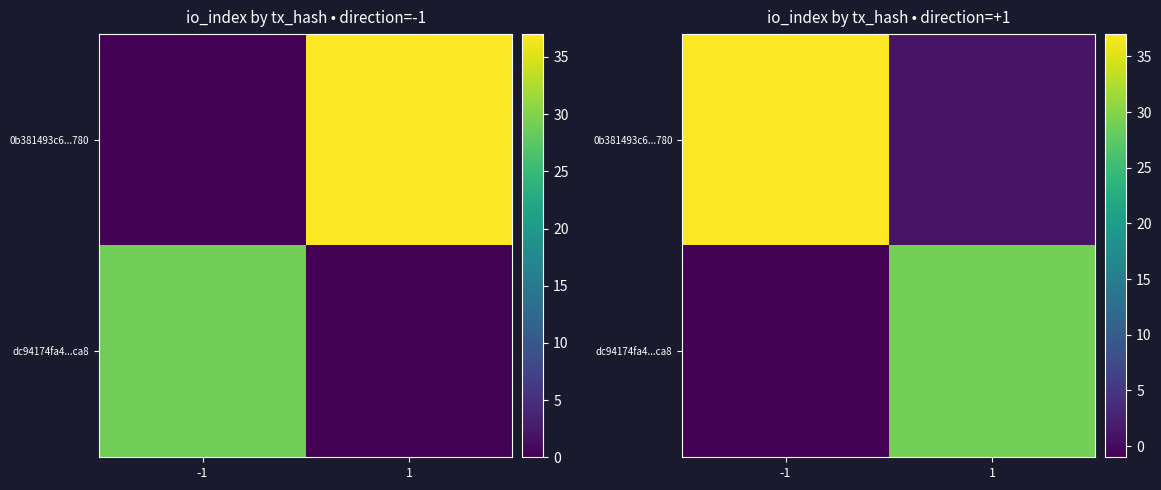

Is it true that 0b381493c6...780 equals 17 at -1?

False